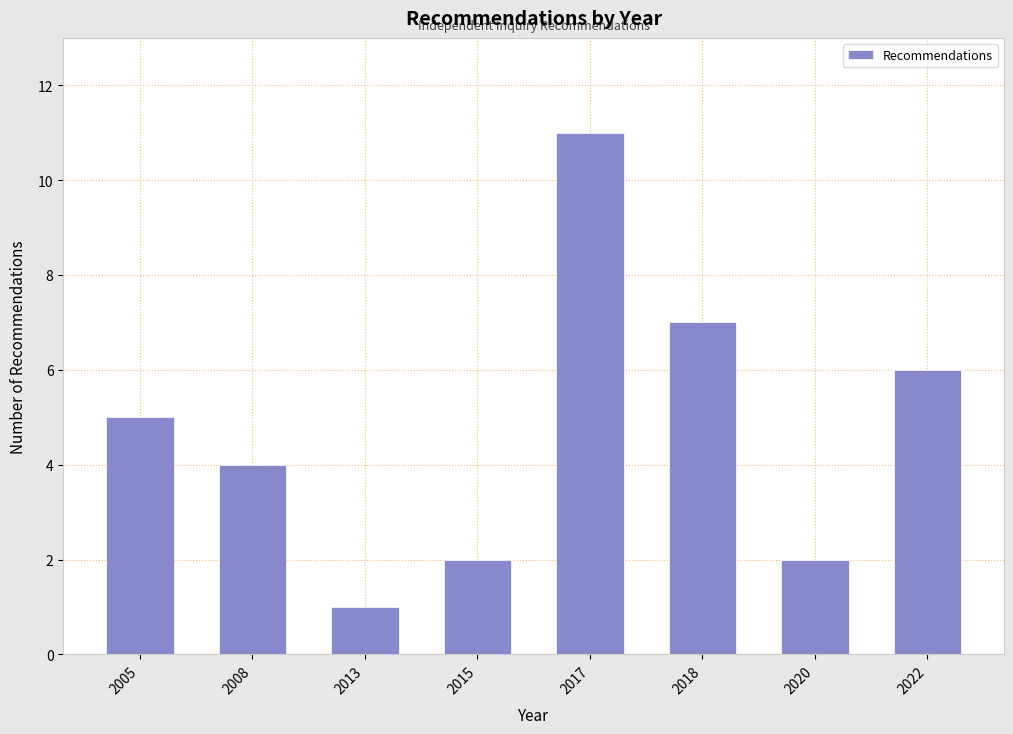

Reading left to right, list all the values displayed in this chart.

5	4	1	2	11	7	2	6